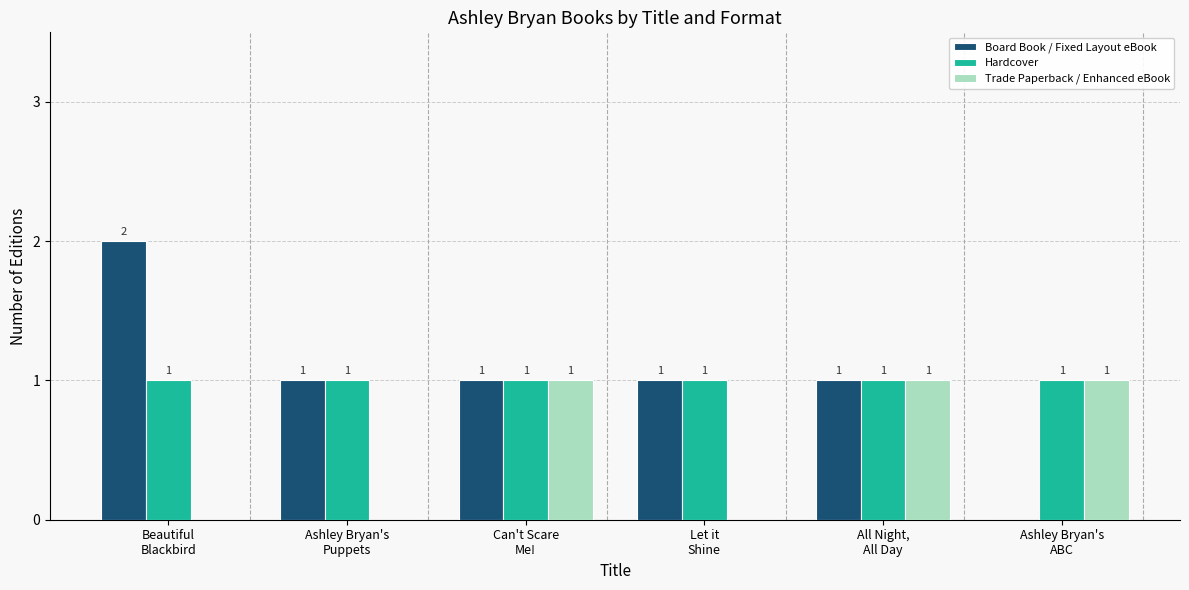

What is the sum of all Trade Paperback / Enhanced eBook values?

3